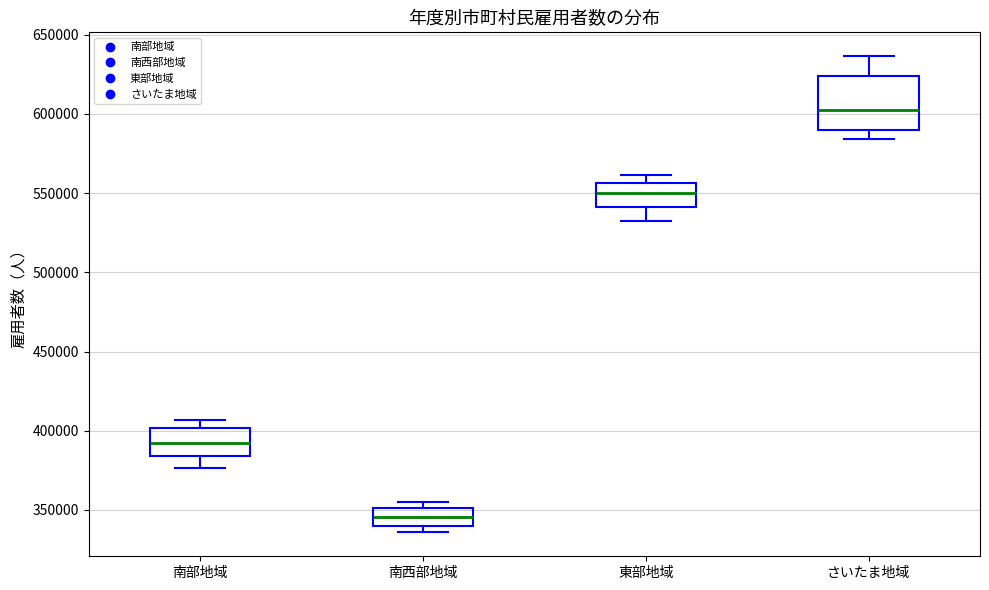

Which box's median line is the lowest?

南西部地域